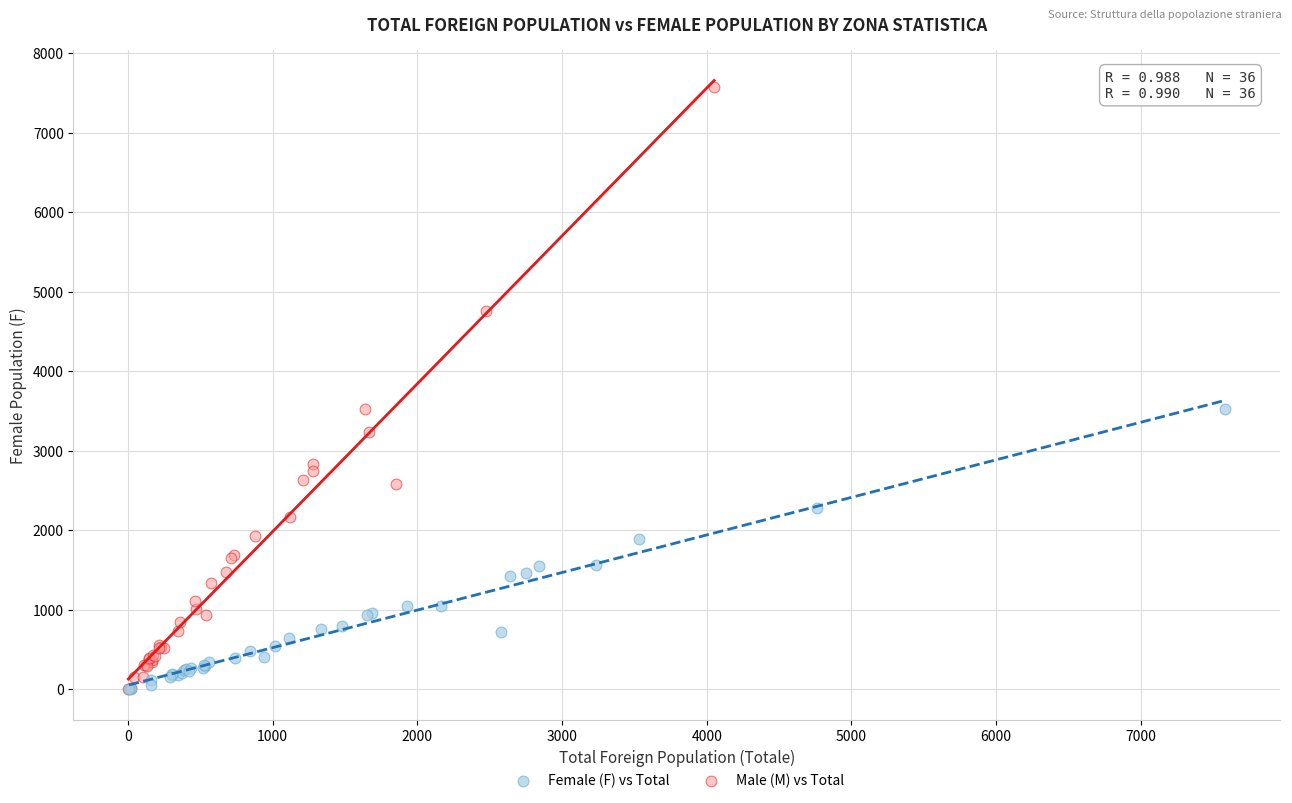

What are all the series names shown in the legend?

Female (F) vs Total, Male (M) vs Total